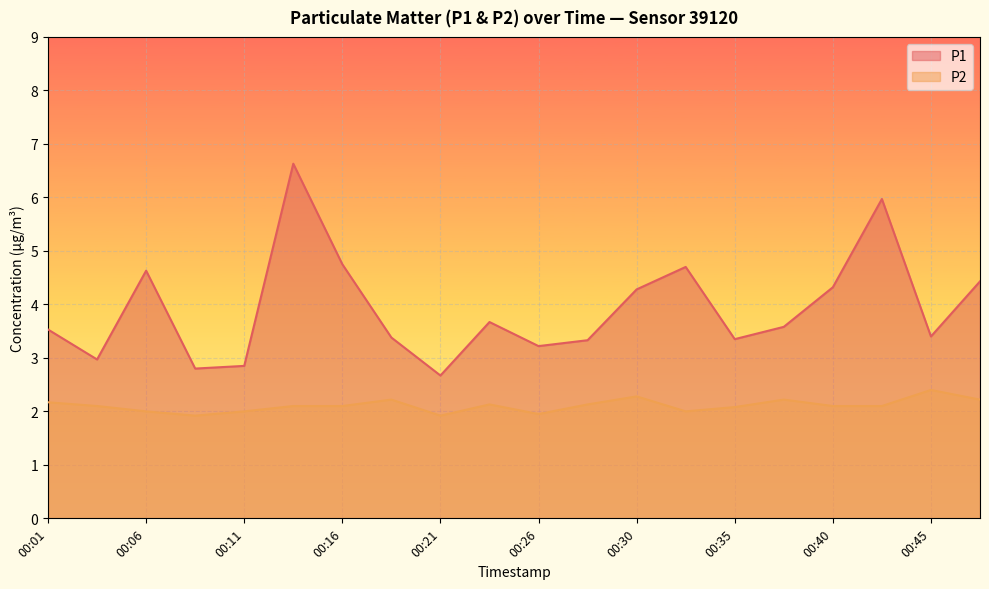

Reading right to left, extract all data points from this chart.

P1: 00:47=4.4	00:45=3.4	00:43=6.0	00:40=4.3	00:38=3.6	00:35=3.4	00:33=4.7	00:30=4.3	00:28=3.3	00:26=3.2	00:23=3.7	00:21=2.7	00:18=3.4	00:16=4.8	00:13=6.6	00:11=2.9	00:09=2.8	00:06=4.6	00:04=3.0	00:01=3.5
P2: 00:47=2.2	00:45=2.4	00:43=2.1	00:40=2.1	00:38=2.2	00:35=2.1	00:33=2.0	00:30=2.3	00:28=2.1	00:26=1.9	00:23=2.1	00:21=1.9	00:18=2.2	00:16=2.1	00:13=2.1	00:11=2.0	00:09=1.9	00:06=2.0	00:04=2.1	00:01=2.2